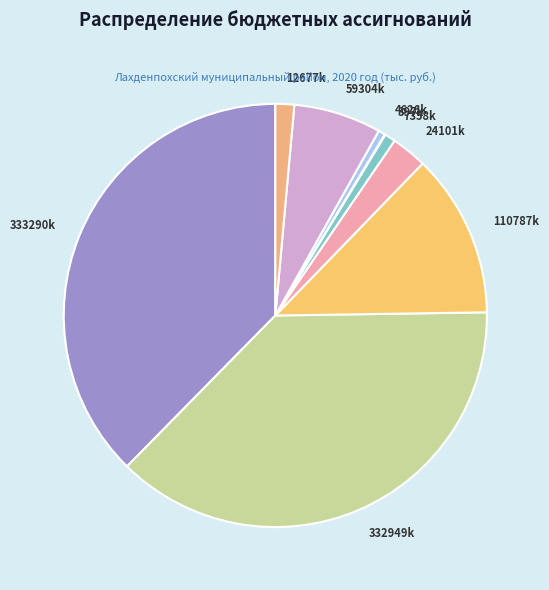

True or false: 7358k accounts for 16% of the total.

False